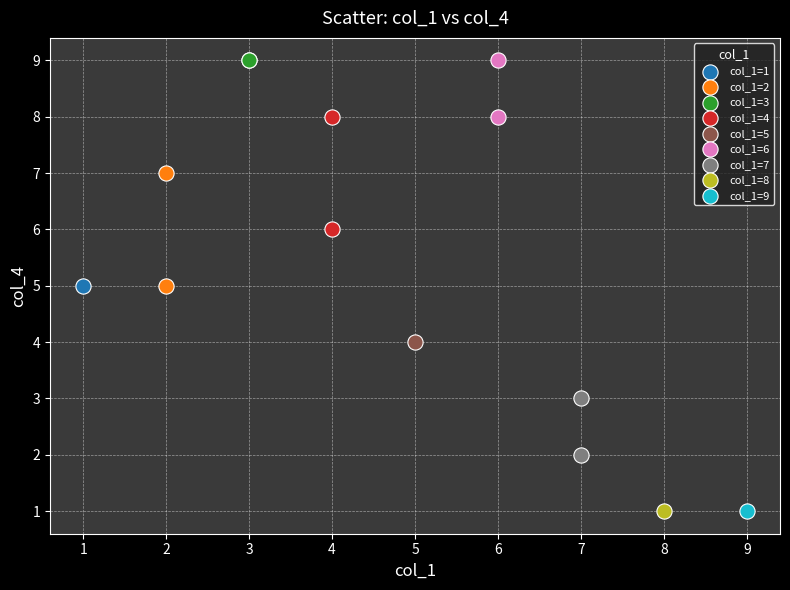

What are all the series names shown in the legend?

col_1=1, col_1=2, col_1=3, col_1=4, col_1=5, col_1=6, col_1=7, col_1=8, col_1=9